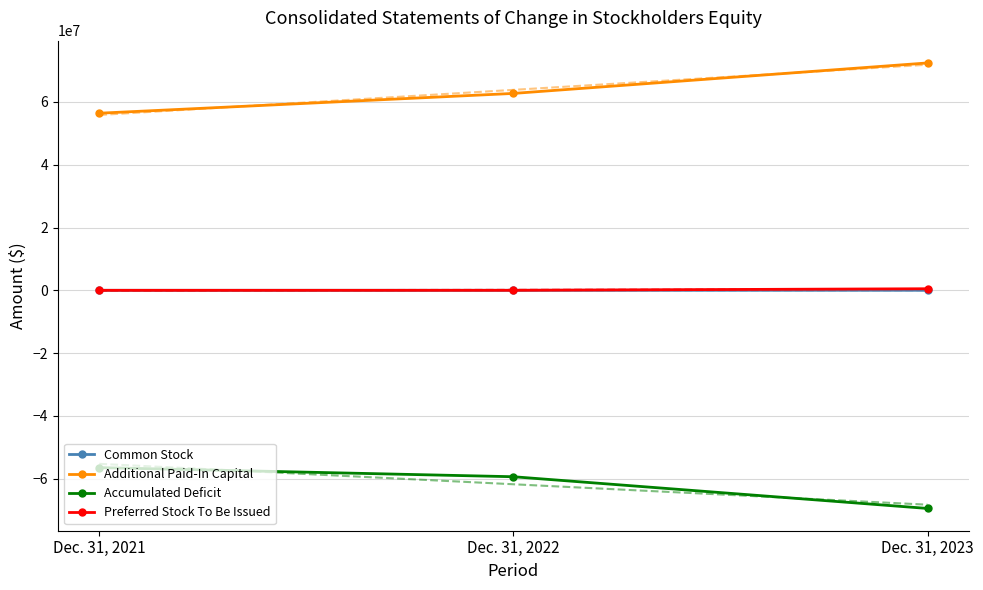

At Dec. 31, 2023, list the series in order from smallest to largest.

Accumulated Deficit, Common Stock, Preferred Stock To Be Issued, Additional Paid-In Capital